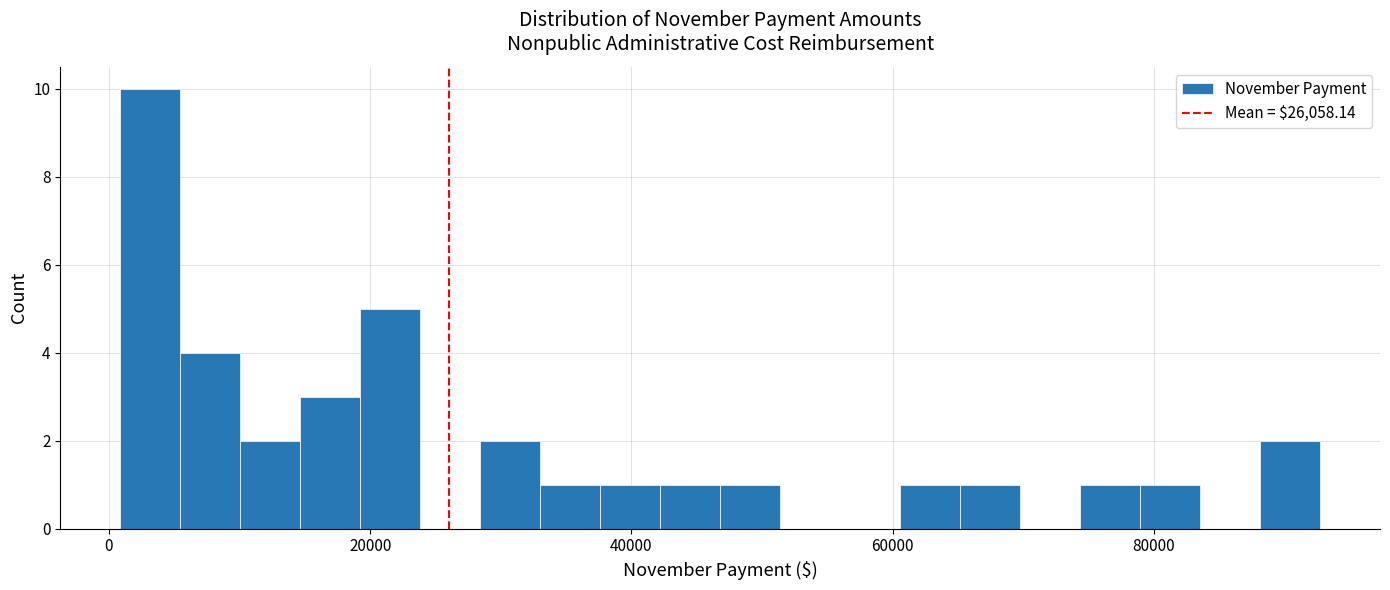

Around what value on the x-axis is the tallest bar? Give the approximate position of its centre, as read against the axis.

4000